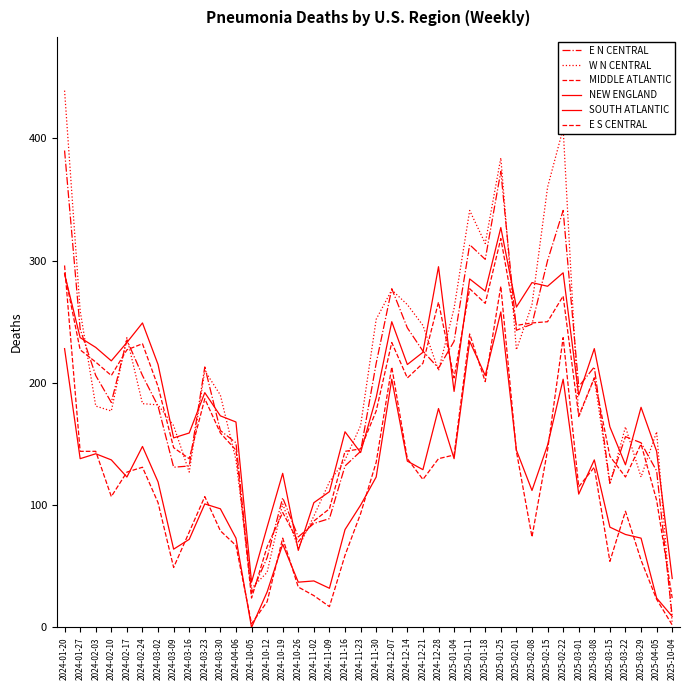

Rank the categories by E N CENTRAL value from lowest to highest.

2025-10-04, 2024-10-05, 2024-10-12, 2024-10-26, 2024-11-02, 2024-11-09, 2024-10-19, 2025-03-15, 2025-04-05, 2024-03-09, 2024-03-16, 2024-11-16, 2024-11-23, 2024-04-06, 2025-03-29, 2025-03-22, 2024-03-30, 2024-03-02, 2024-02-10, 2025-03-01, 2024-02-03, 2024-02-24, 2024-12-28, 2024-03-23, 2025-03-08, 2024-11-30, 2024-12-21, 2025-01-04, 2024-02-17, 2025-02-01, 2024-01-27, 2024-12-14, 2025-02-08, 2024-12-07, 2025-02-15, 2025-01-18, 2025-01-11, 2025-02-22, 2025-01-25, 2024-01-20